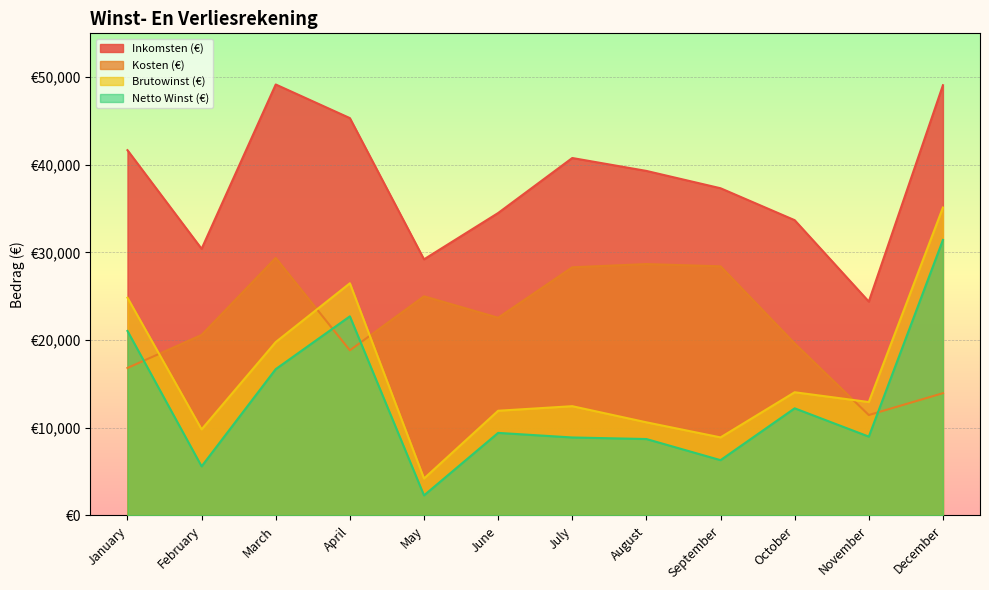

How many lines are shown in the chart?

4